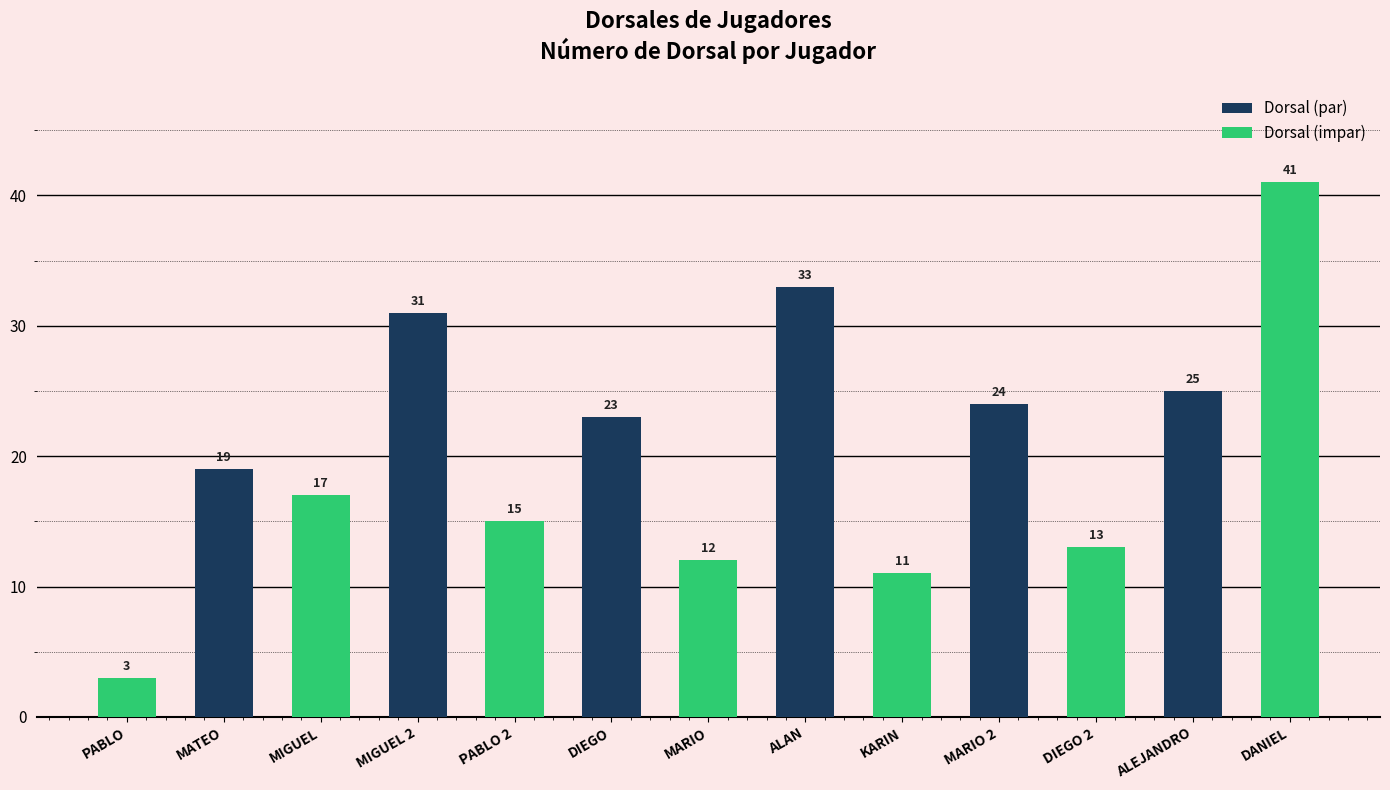

Reading left to right, what are all the values shown in this chart?

PABLO=3	MATEO=19	MIGUEL=17	MIGUEL=31	PABLO=15	DIEGO=23	MARIO=12	ALAN=33	KARIN=11	MARIO=24	DIEGO=13	ALEJANDRO=25	DANIEL=41